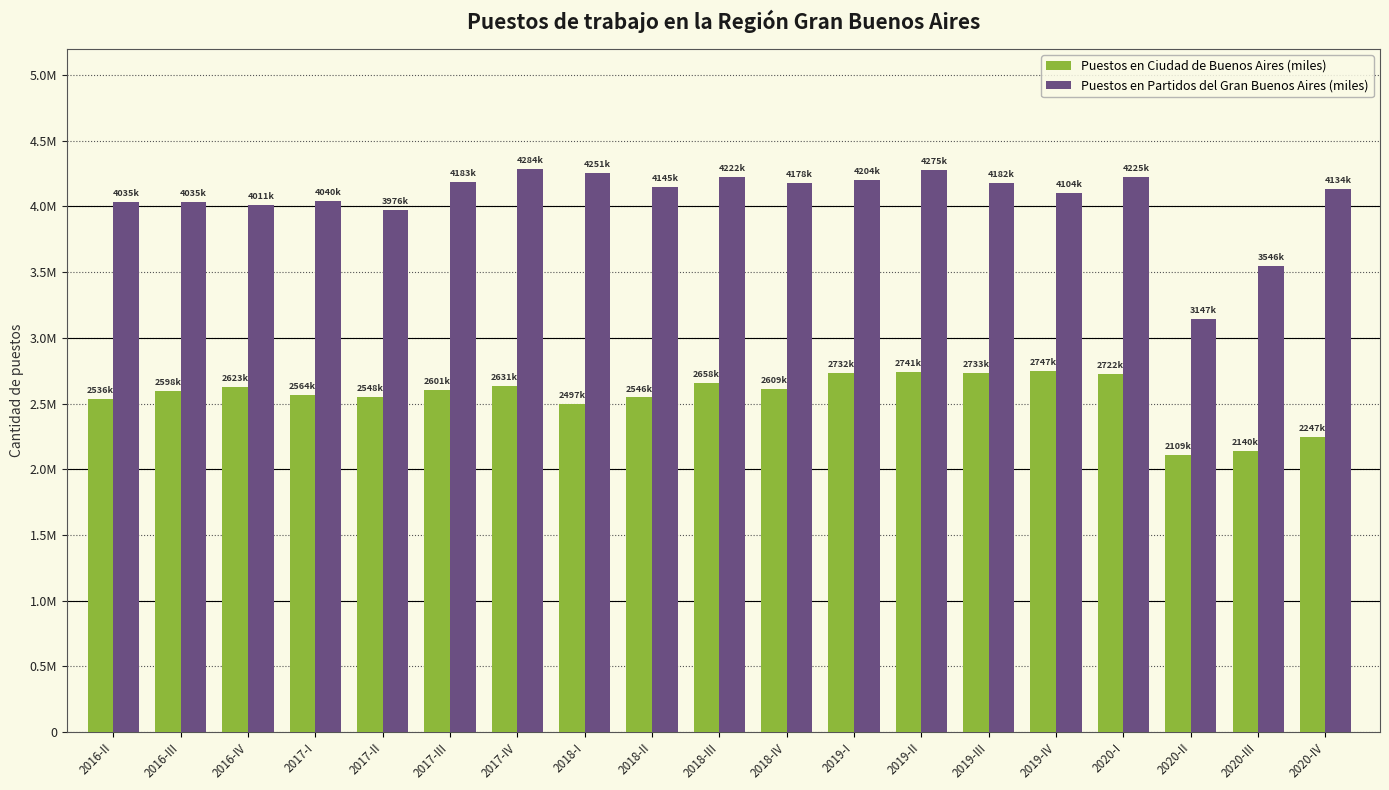

What are all the series names shown in the legend?

Puestos en Ciudad de Buenos Aires (miles), Puestos en Partidos del Gran Buenos Aires (miles)